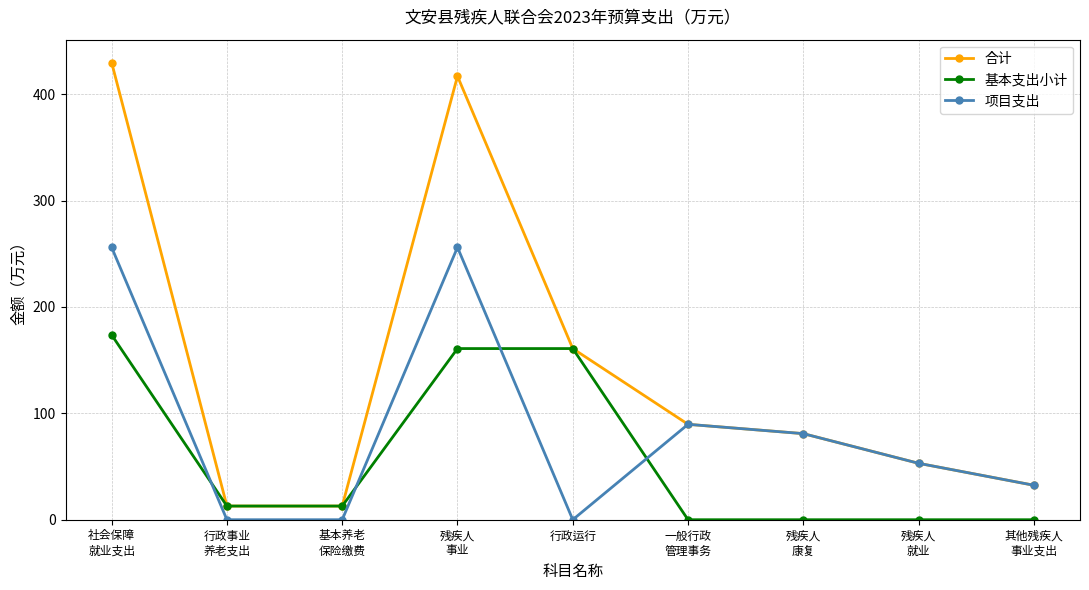

Which series has the largest total across all categories?

合计